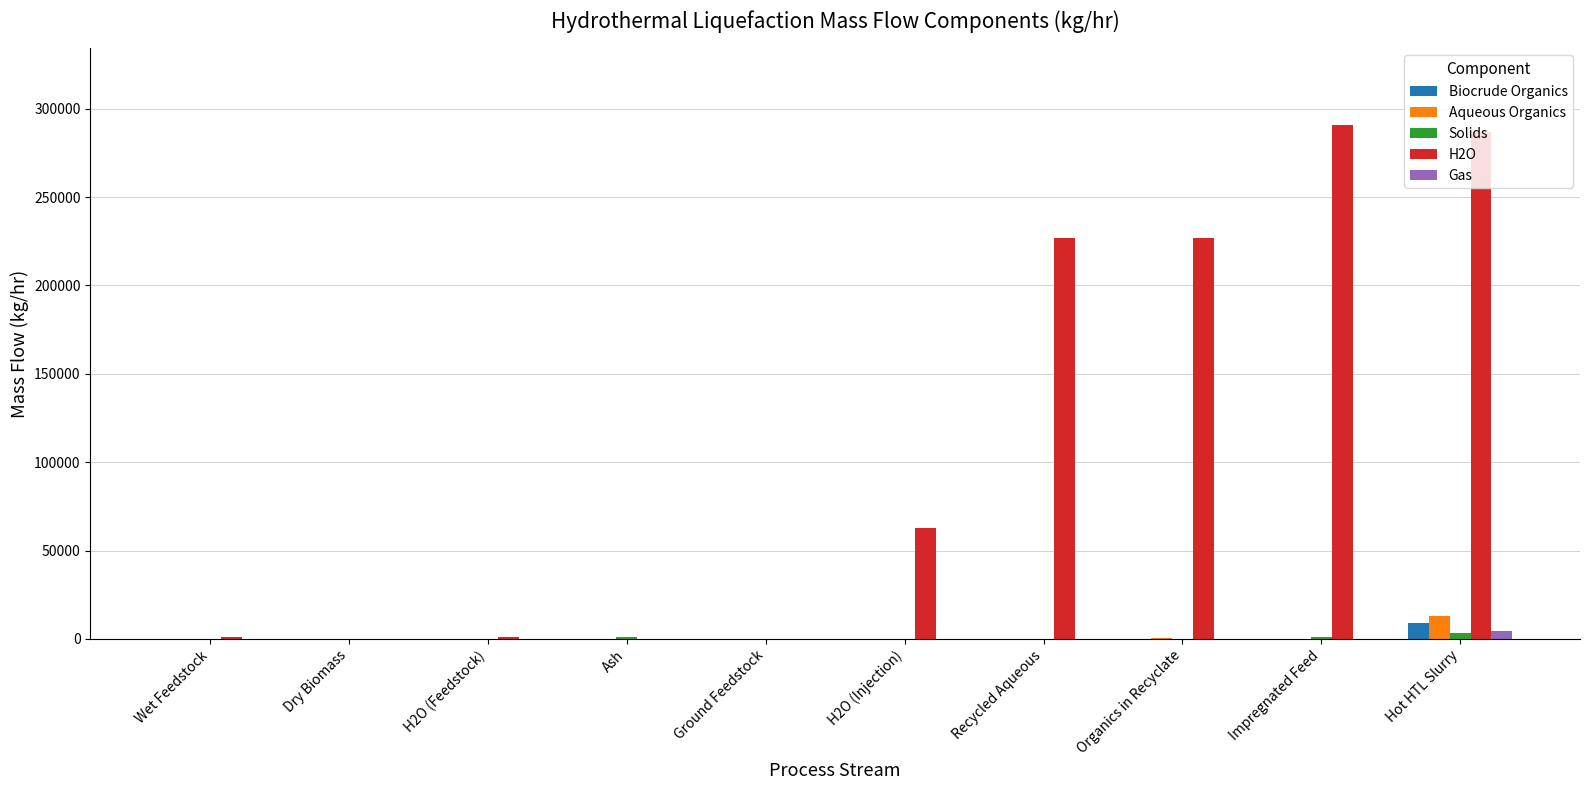

How many groups of bars are there?

10